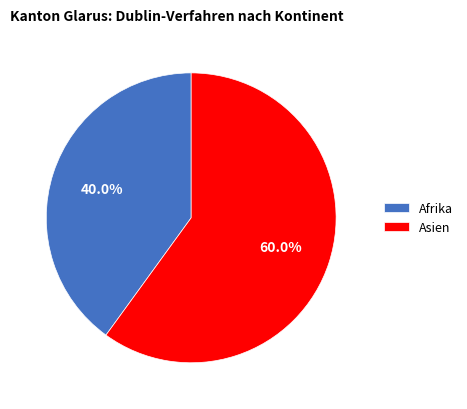

Is there any slice that represents more than half of the pie?

Yes